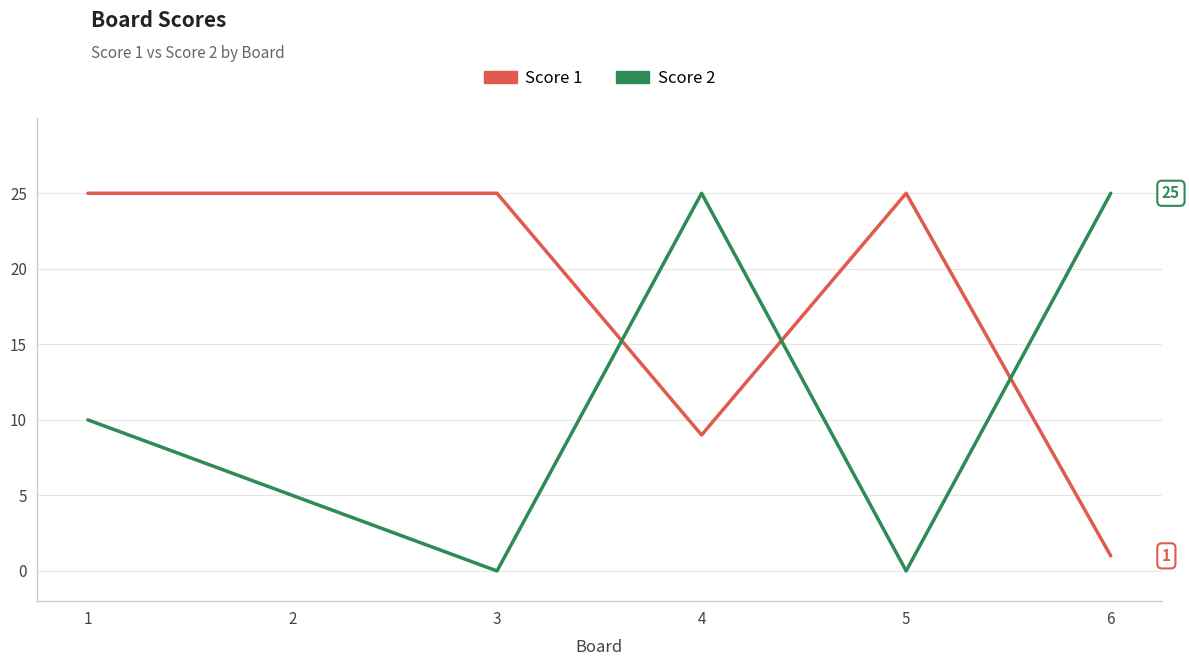

What are all the series names shown in the legend?

Score 1, Score 2